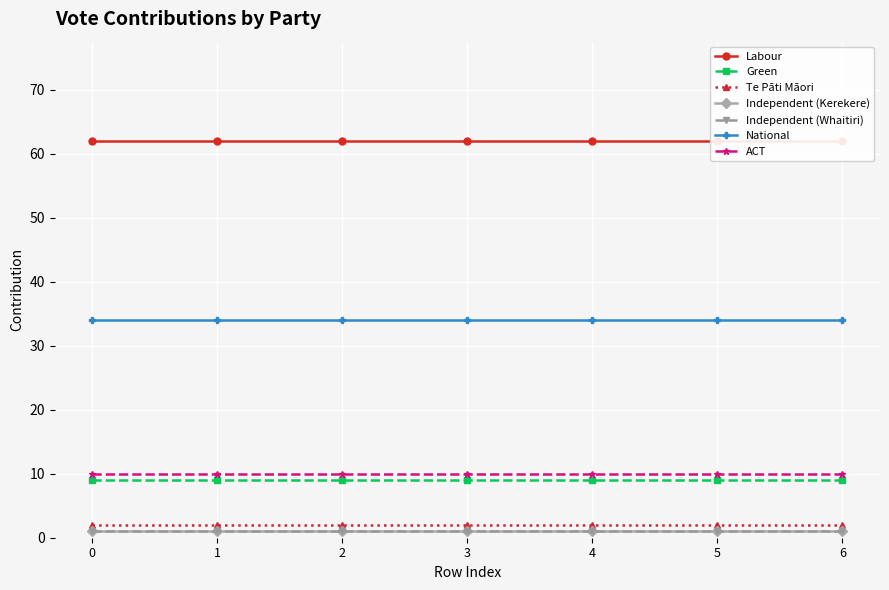

What is the highest value of the contribution series?

62